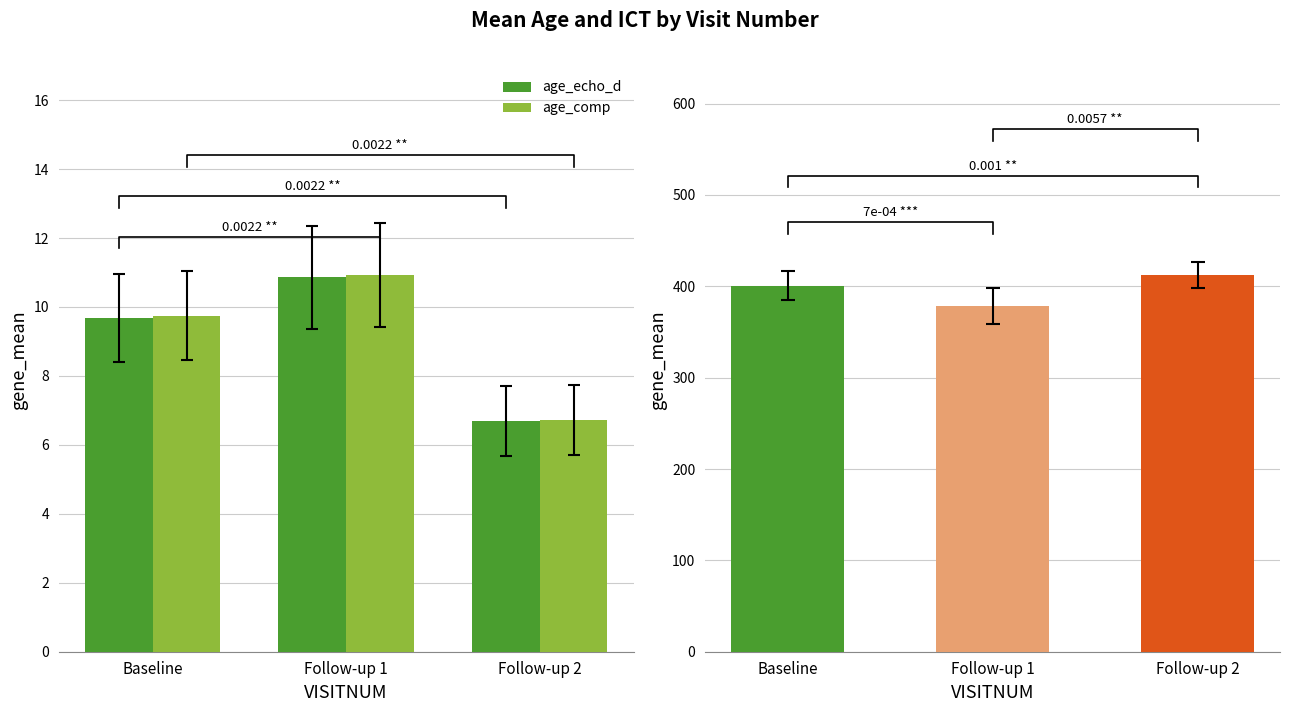

Between Follow-up 1 and Follow-up 2, which series saw the biggest shift?

lllict_avg